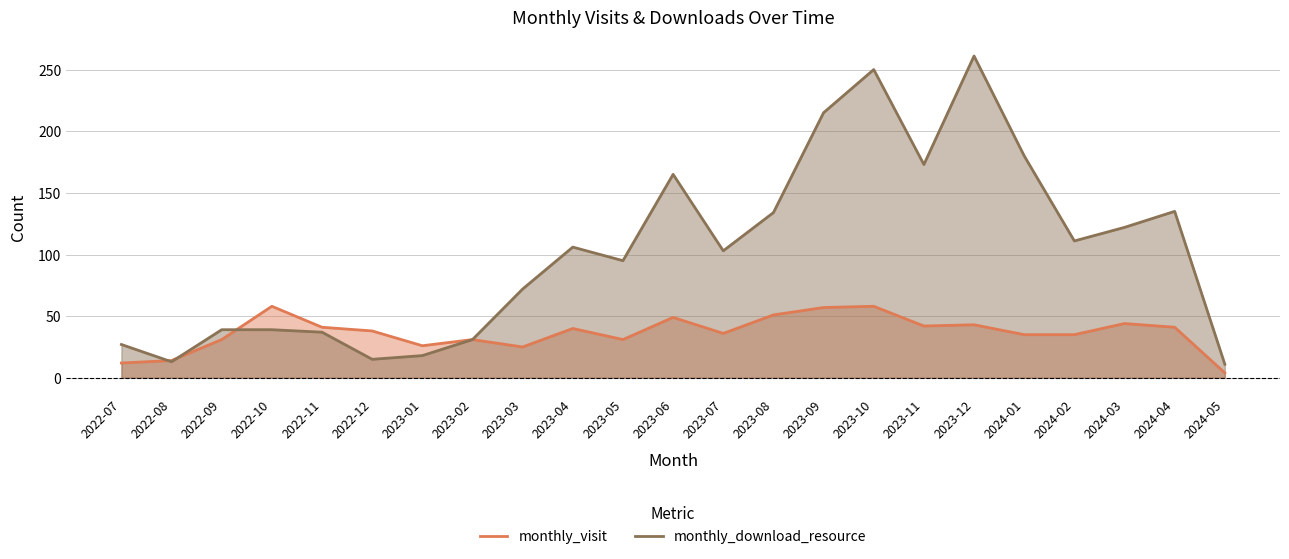

Reading left to right, transcribe all the data shown in this chart.

monthly_visit: 2022-07=12	2022-08=14	2022-09=31	2022-10=58	2022-11=41	2022-12=38	2023-01=26	2023-02=31	2023-03=25	2023-04=40	2023-05=31	2023-06=49	2023-07=36	2023-08=51	2023-09=57	2023-10=58	2023-11=42	2023-12=43	2024-01=35	2024-02=35	2024-03=44	2024-04=41	2024-05=4
monthly_download_resource: 2022-07=27	2022-08=13	2022-09=39	2022-10=39	2022-11=37	2022-12=15	2023-01=18	2023-02=31	2023-03=72	2023-04=106	2023-05=95	2023-06=165	2023-07=103	2023-08=134	2023-09=215	2023-10=250	2023-11=173	2023-12=261	2024-01=180	2024-02=111	2024-03=122	2024-04=135	2024-05=11